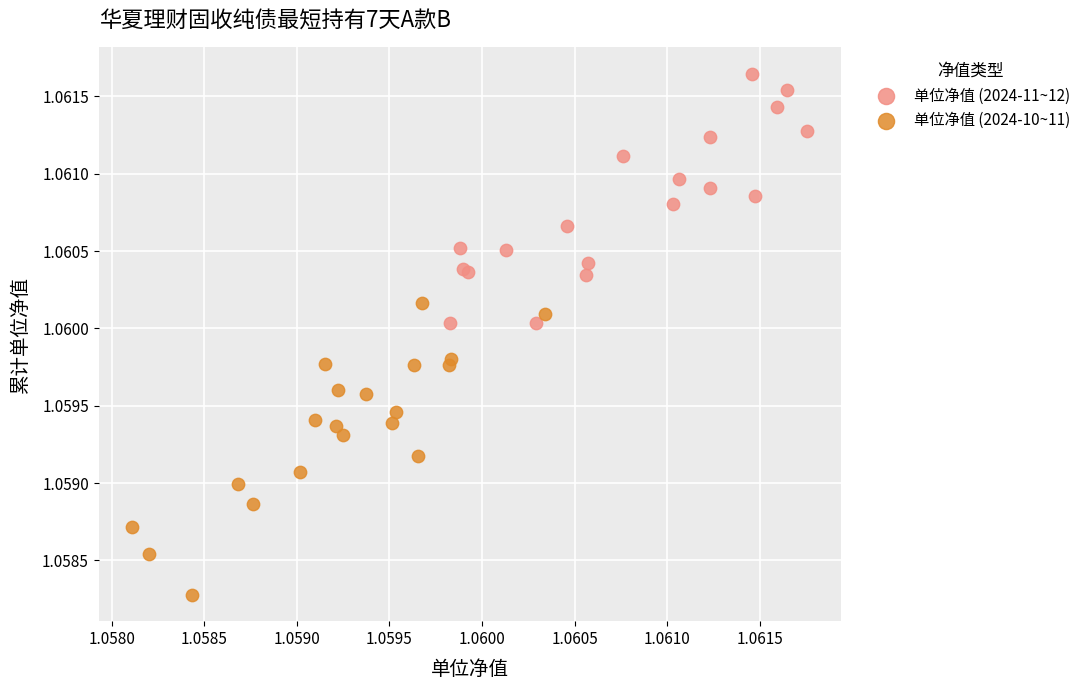

Which series has the largest Y range (max minus min)?

单位净值 (2024-10~11)